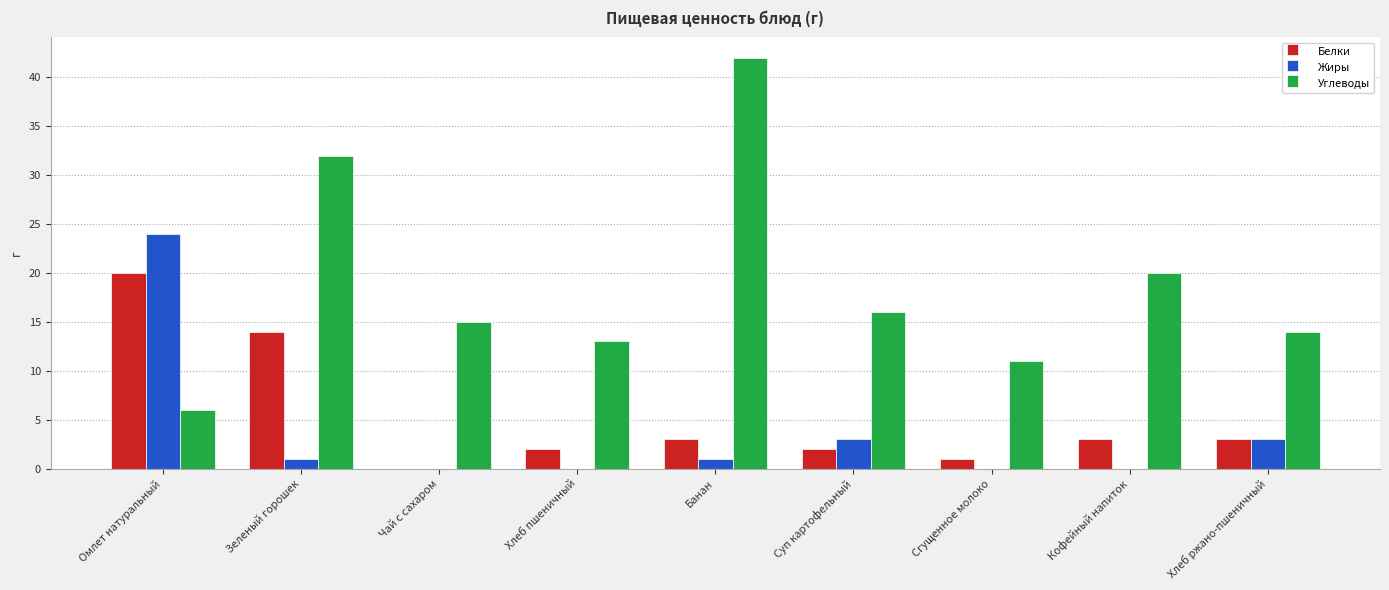

What is the spread (max minus min) of values at Омлет натуральный?

18